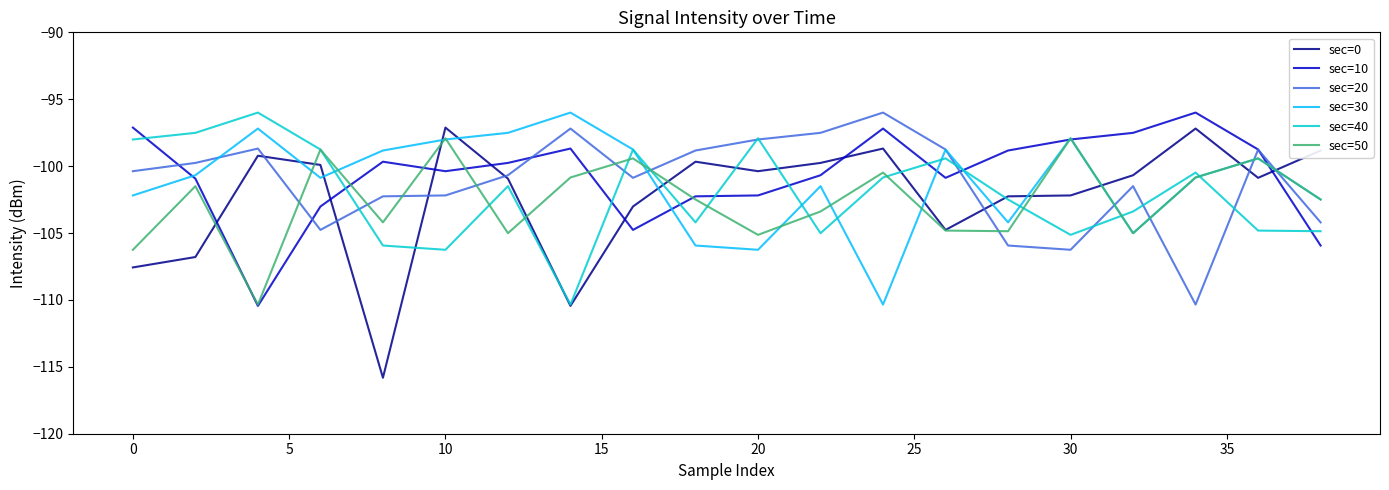

True or false: sec=50 has more than 0 points higher than both neighbors.

True